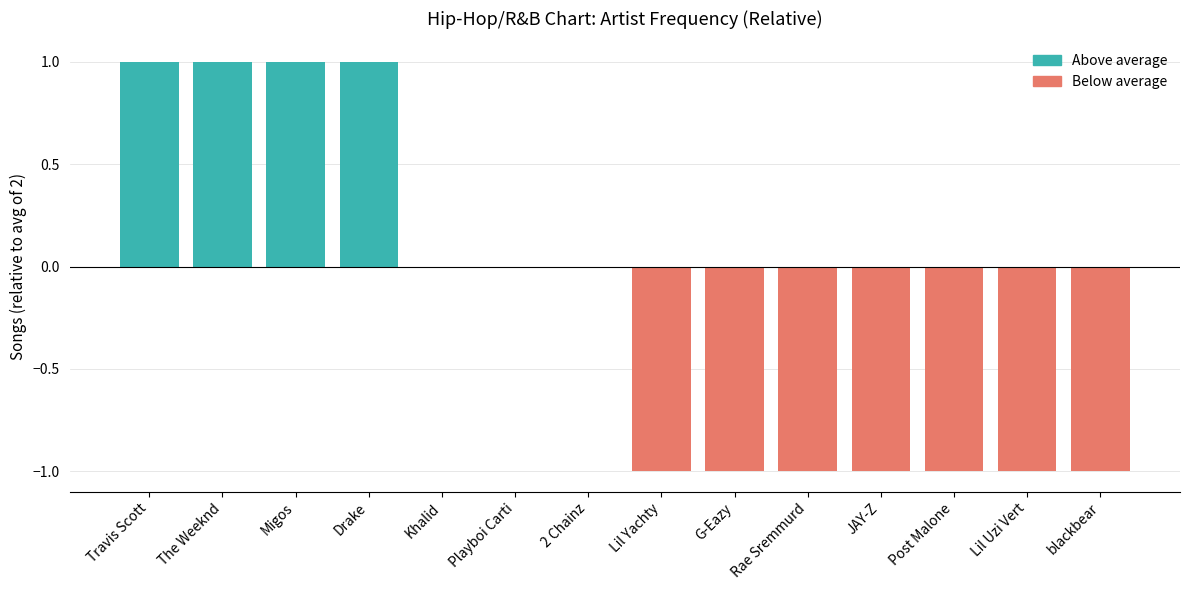

Rank the categories by value from lowest to highest.

Lil Yachty, G-Eazy, Rae Sremmurd, JAY-Z, Post Malone, Lil Uzi Vert, blackbear, Khalid, Playboi Carti, 2 Chainz, Travis Scott, The Weeknd, Migos, Drake